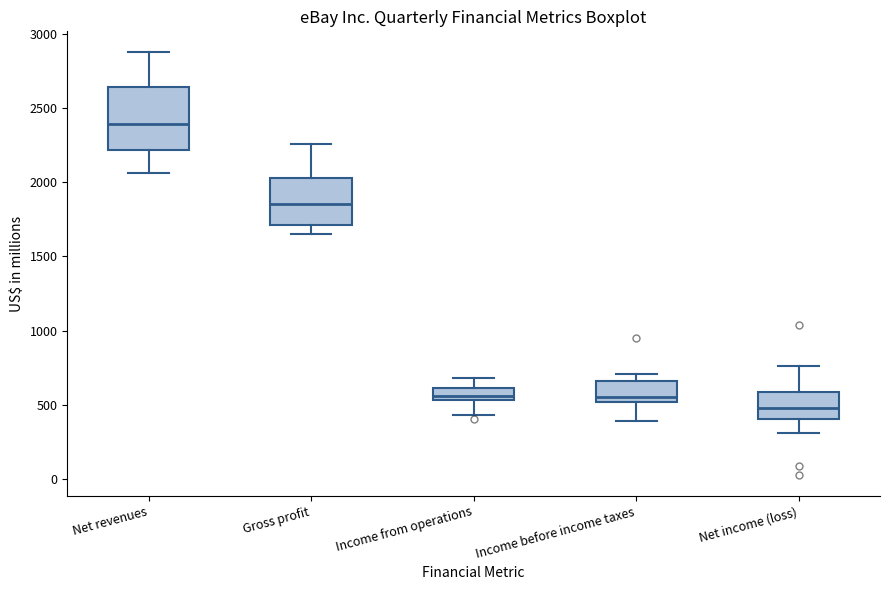

Comparing the boxes themselves (not the whiskers), which one is the tallest?

Net revenues